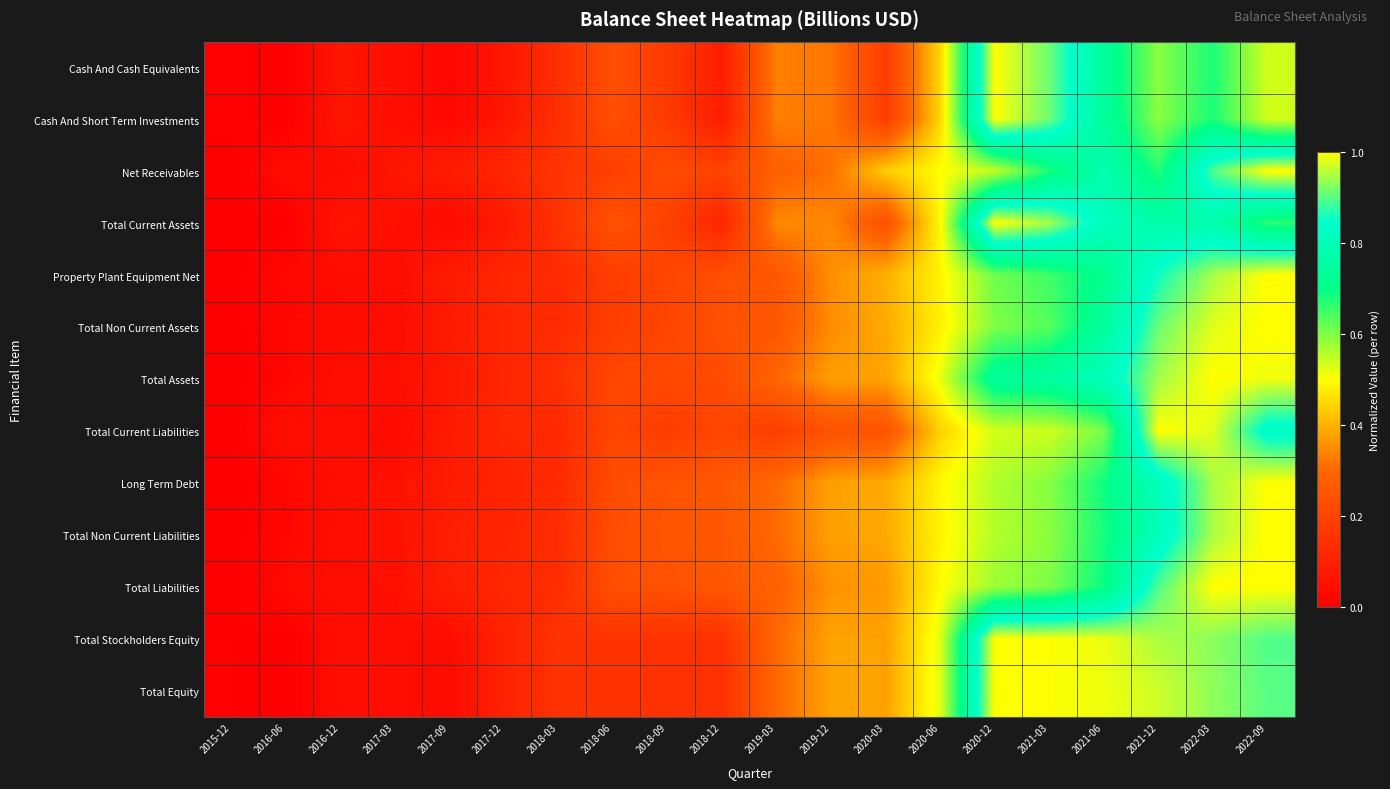

Reading right to left, list all the values displayed in this chart.

Cash And Cash Equivalents: 2022-09=0.5	2022-03=0.7	2021-12=0.6	2021-06=0.7	2021-03=0.9	2020-12=1.0	2020-06=0.4	2020-03=0.2	2019-12=0.3	2019-03=0.3	2018-12=0.1	2018-09=0.2	2018-06=0.2	2018-03=0.1	2017-12=0.1	2017-09=0.0	2017-03=0.0	2016-12=0.1	2016-06=0.0	2015-12=0.0
Cash And Short Term Investments: 2022-09=0.5	2022-03=0.7	2021-12=0.6	2021-06=0.7	2021-03=0.9	2020-12=1.0	2020-06=0.4	2020-03=0.2	2019-12=0.3	2019-03=0.3	2018-12=0.1	2018-09=0.2	2018-06=0.2	2018-03=0.1	2017-12=0.1	2017-09=0.0	2017-03=0.0	2016-12=0.1	2016-06=0.0	2015-12=0.0
Net Receivables: 2022-09=1.0	2022-03=0.9	2021-12=0.7	2021-06=0.8	2021-03=0.7	2020-12=0.5	2020-06=0.5	2020-03=0.4	2019-12=0.3	2019-03=0.3	2018-12=0.2	2018-09=0.2	2018-06=0.2	2018-03=0.2	2017-12=0.1	2017-09=0.1	2017-03=0.1	2016-12=0.0	2016-06=0.0	2015-12=0.0
Total Current Assets: 2022-09=0.7	2022-03=0.8	2021-12=0.8	2021-06=0.8	2021-03=0.9	2020-12=1.0	2020-06=0.5	2020-03=0.2	2019-12=0.3	2019-03=0.3	2018-12=0.1	2018-09=0.2	2018-06=0.2	2018-03=0.1	2017-12=0.1	2017-09=0.0	2017-03=0.0	2016-12=0.1	2016-06=0.0	2015-12=0.0
Property Plant Equipment Net: 2022-09=1.0	2022-03=0.9	2021-12=0.9	2021-06=0.7	2021-03=0.7	2020-12=0.6	2020-06=0.5	2020-03=0.4	2019-12=0.4	2019-03=0.3	2018-12=0.2	2018-09=0.2	2018-06=0.2	2018-03=0.1	2017-12=0.1	2017-09=0.1	2017-03=0.0	2016-12=0.0	2016-06=0.0	2015-12=0.0
Total Non Current Assets: 2022-09=1.0	2022-03=1.0	2021-12=0.9	2021-06=0.7	2021-03=0.6	2020-12=0.6	2020-06=0.5	2020-03=0.4	2019-12=0.4	2019-03=0.3	2018-12=0.2	2018-09=0.2	2018-06=0.2	2018-03=0.1	2017-12=0.1	2017-09=0.1	2017-03=0.0	2016-12=0.0	2016-06=0.0	2015-12=0.0
Total Assets: 2022-09=1.0	2022-03=1.0	2021-12=0.9	2021-06=0.8	2021-03=0.8	2020-12=0.7	2020-06=0.5	2020-03=0.4	2019-12=0.4	2019-03=0.3	2018-12=0.2	2018-09=0.2	2018-06=0.2	2018-03=0.1	2017-12=0.1	2017-09=0.1	2017-03=0.0	2016-12=0.0	2016-06=0.0	2015-12=0.0
Total Current Liabilities: 2022-09=0.8	2022-03=1.0	2021-12=1.0	2021-06=0.6	2021-03=0.5	2020-12=0.5	2020-06=0.4	2020-03=0.2	2019-12=0.2	2019-03=0.2	2018-12=0.2	2018-09=0.2	2018-06=0.2	2018-03=0.1	2017-12=0.1	2017-09=0.1	2017-03=0.0	2016-12=0.0	2016-06=0.0	2015-12=0.0
Long Term Debt: 2022-09=1.0	2022-03=0.9	2021-12=0.8	2021-06=0.7	2021-03=0.6	2020-12=0.6	2020-06=0.5	2020-03=0.4	2019-12=0.4	2019-03=0.3	2018-12=0.3	2018-09=0.2	2018-06=0.2	2018-03=0.1	2017-12=0.1	2017-09=0.1	2017-03=0.1	2016-12=0.0	2016-06=0.0	2015-12=0.0
Total Non Current Liabilities: 2022-09=1.0	2022-03=0.9	2021-12=0.8	2021-06=0.7	2021-03=0.6	2020-12=0.6	2020-06=0.5	2020-03=0.4	2019-12=0.4	2019-03=0.3	2018-12=0.3	2018-09=0.3	2018-06=0.2	2018-03=0.1	2017-12=0.1	2017-09=0.1	2017-03=0.1	2016-12=0.0	2016-06=0.0	2015-12=0.0
Total Liabilities: 2022-09=1.0	2022-03=1.0	2021-12=0.9	2021-06=0.7	2021-03=0.6	2020-12=0.6	2020-06=0.5	2020-03=0.4	2019-12=0.4	2019-03=0.3	2018-12=0.3	2018-09=0.2	2018-06=0.2	2018-03=0.1	2017-12=0.1	2017-09=0.1	2017-03=0.0	2016-12=0.0	2016-06=0.0	2015-12=0.0
Total Stockholders Equity: 2022-09=0.9	2022-03=0.9	2021-12=1.0	2021-06=1.0	2021-03=1.0	2020-12=1.0	2020-06=0.5	2020-03=0.4	2019-12=0.4	2019-03=0.3	2018-12=0.1	2018-09=0.1	2018-06=0.1	2018-03=0.1	2017-12=0.1	2017-09=0.0	2017-03=0.0	2016-12=0.0	2016-06=0.0	2015-12=0.0
Total Equity: 2022-09=0.9	2022-03=0.9	2021-12=1.0	2021-06=1.0	2021-03=1.0	2020-12=1.0	2020-06=0.5	2020-03=0.4	2019-12=0.4	2019-03=0.3	2018-12=0.1	2018-09=0.1	2018-06=0.1	2018-03=0.1	2017-12=0.1	2017-09=0.0	2017-03=0.0	2016-12=0.0	2016-06=0.0	2015-12=0.0